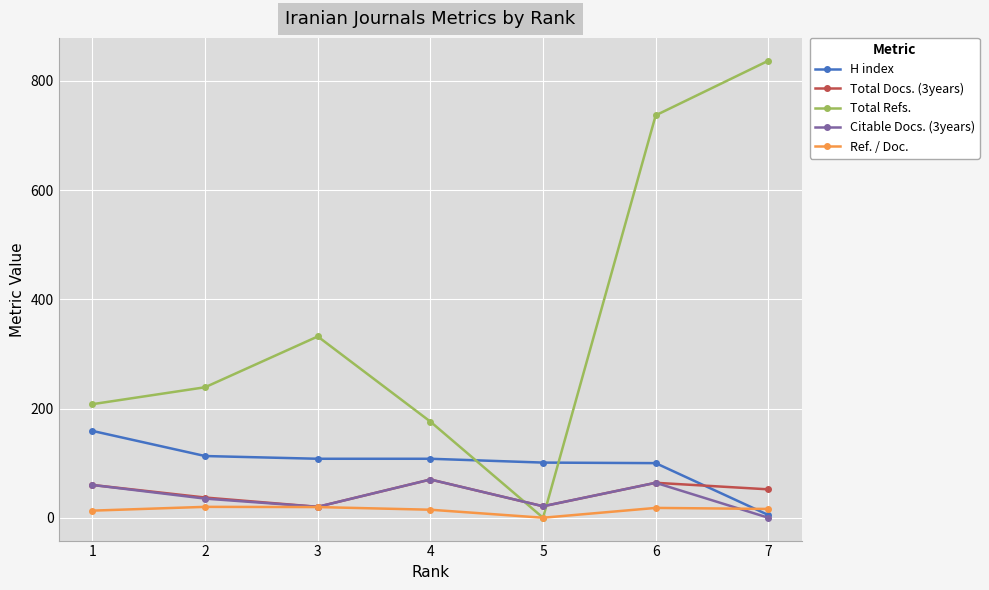

What is the total value across all series at 5?

143.0